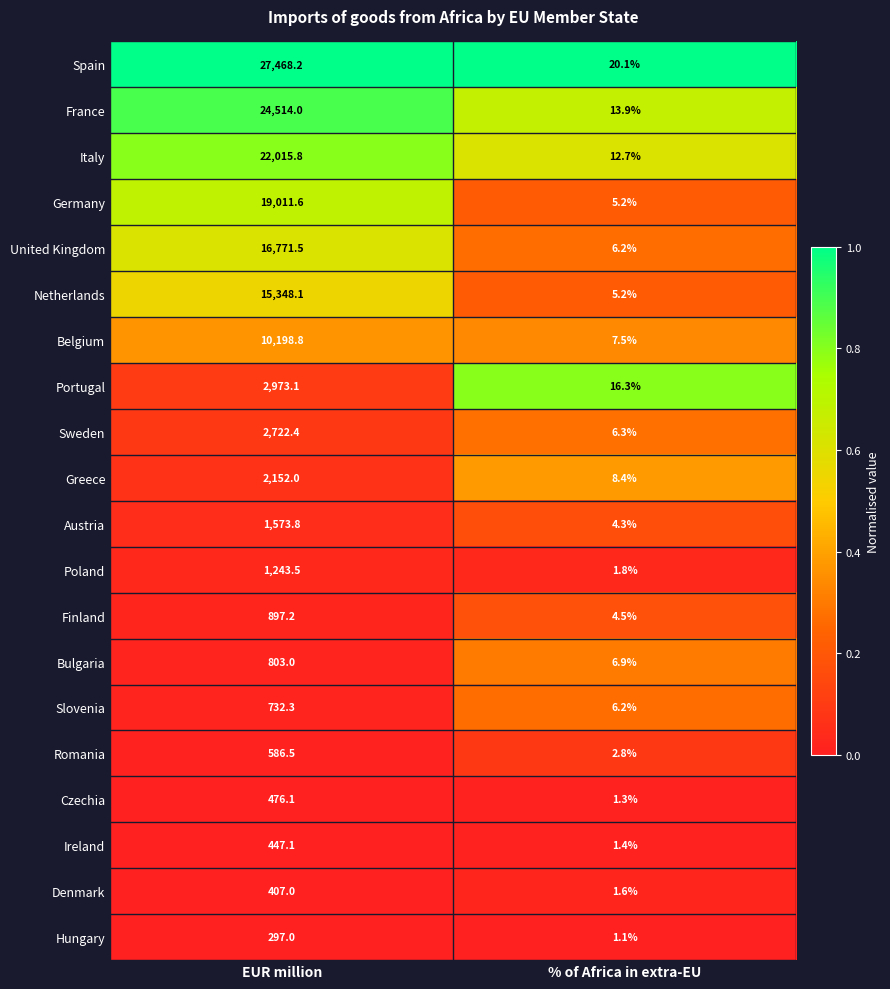

What is the approximate value of Netherlands at % of Africa in extra-EU?

5.2